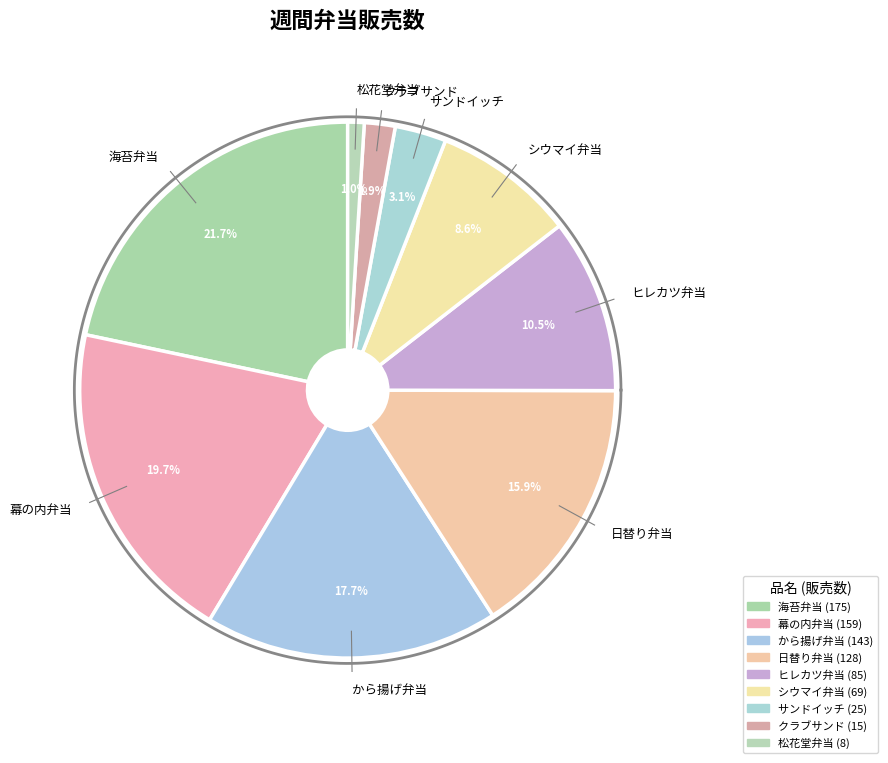

Rank the categories by value from highest to lowest.

海苔弁当, 幕の内弁当, から揚げ弁当, 日替り弁当, ヒレカツ弁当, シウマイ弁当, サンドイッチ, クラブサンド, 松花堂弁当